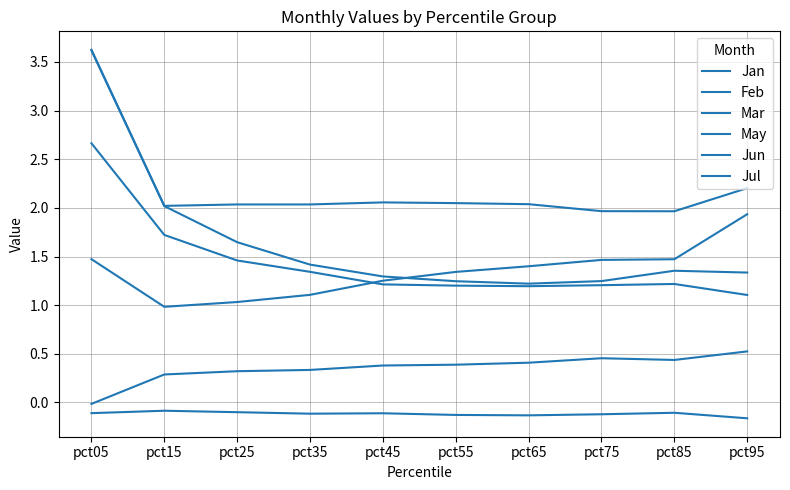

What is the total value across all series at pct15?

6.9